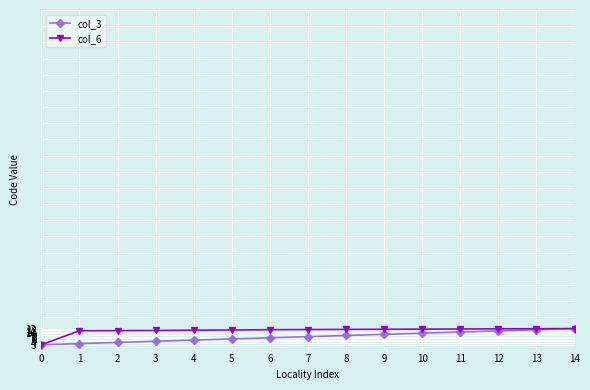

What is the spread (max minus min) of values at 2?

7.3